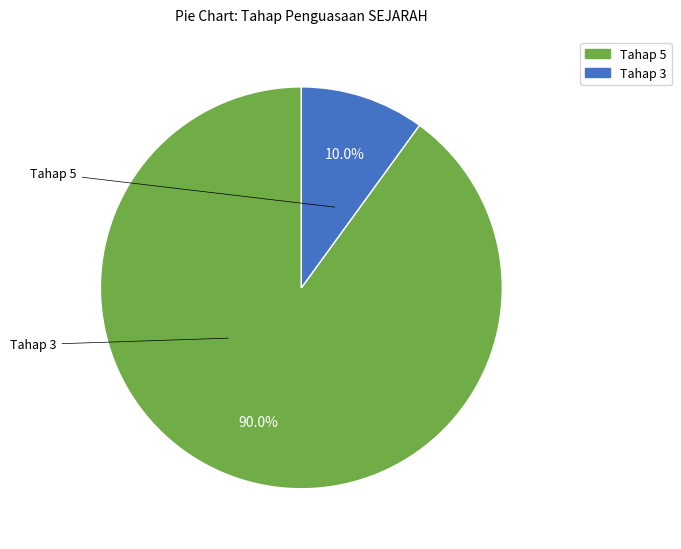

Is there any slice that represents more than half of the pie?

Yes